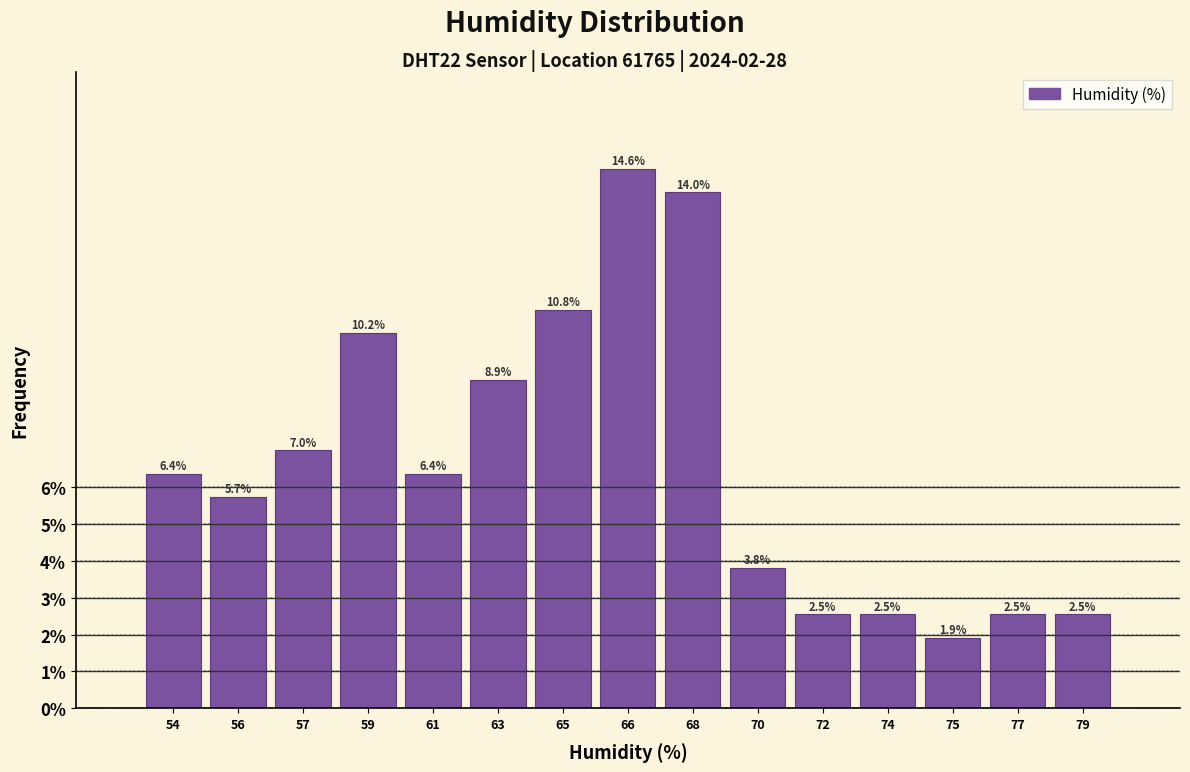

Reading left to right, extract all data points from this chart.

54=6.4	56=5.7	57=7.0	59=10.2	61=6.4	63=8.9	65=10.8	66=14.6	68=14.0	70=3.8	72=2.5	74=2.5	75=1.9	77=2.5	79=2.5